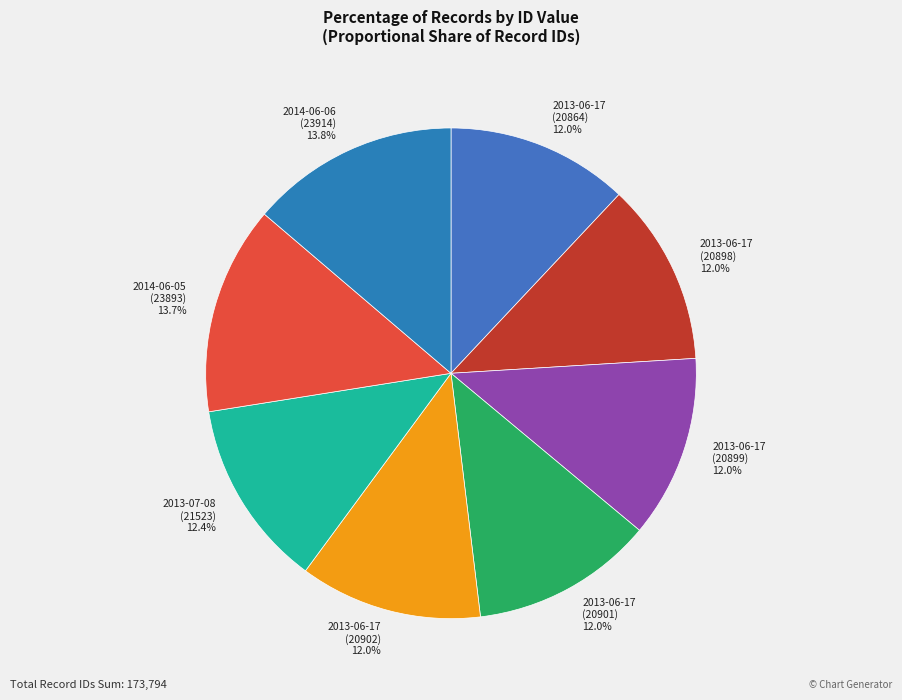

What is the total percentage of 2013-06-17 (20899) and 2013-06-17 (20898)?

24.0%